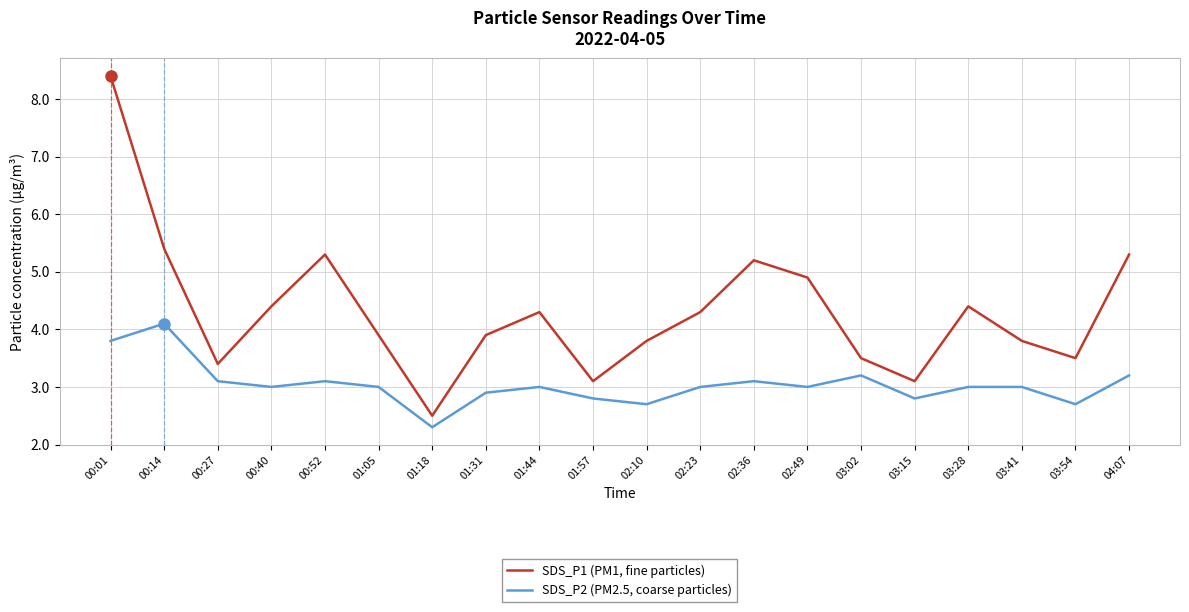

What is the sum of all SDS_P2 (PM2.5, coarse particles) values?

60.8